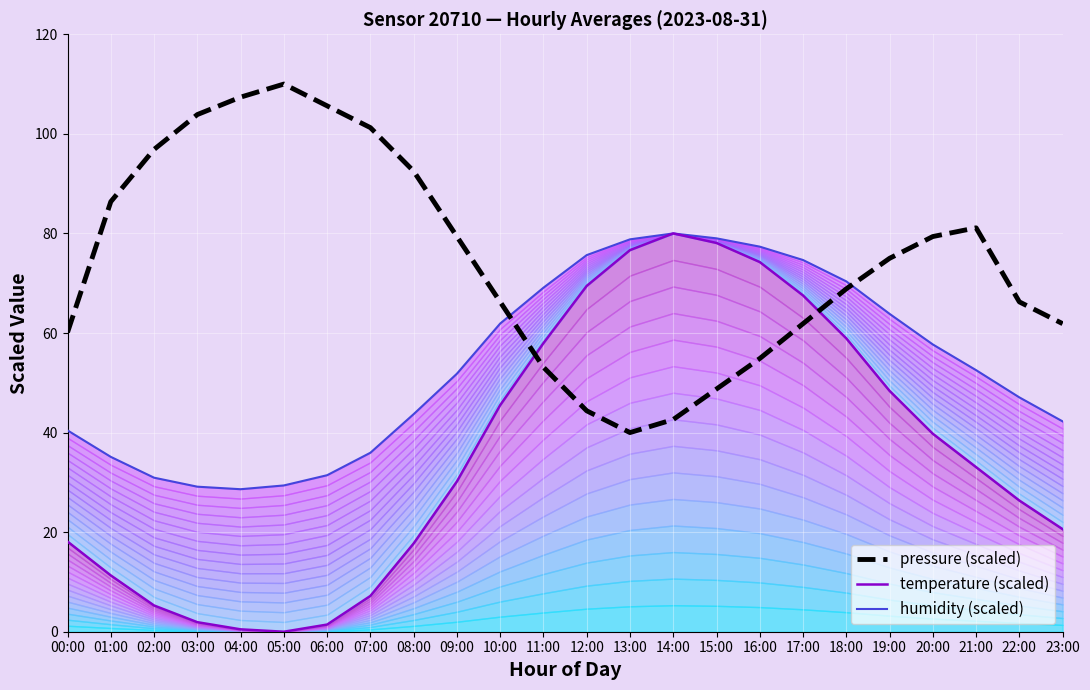

Reading left to right, what are all the values shown in this chart?

pressure (scaled): 00:00=60.1	01:00=86.4	02:00=96.9	03:00=103.9	04:00=107.4	05:00=110.0	06:00=105.6	07:00=101.2	08:00=92.5	09:00=79.4	10:00=66.2	11:00=53.1	12:00=44.4	13:00=40.0	14:00=42.6	15:00=48.8	16:00=54.9	17:00=61.9	18:00=68.9	19:00=75.0	20:00=79.4	21:00=81.1	22:00=66.2	23:00=61.9
temperature (scaled): 00:00=18.1	01:00=11.3	02:00=5.3	03:00=1.9	04:00=0.5	05:00=0.0	06:00=1.4	07:00=7.2	08:00=17.7	09:00=30.2	10:00=45.5	11:00=58.0	12:00=69.5	13:00=76.6	14:00=80.0	15:00=78.1	16:00=74.3	17:00=67.5	18:00=58.9	19:00=48.4	20:00=39.8	21:00=33.1	22:00=26.3	23:00=20.6
humidity (scaled): 00:00=40.4	01:00=35.1	02:00=30.9	03:00=29.1	04:00=28.6	05:00=29.4	06:00=31.4	07:00=35.9	08:00=43.7	09:00=51.8	10:00=61.9	11:00=69.1	12:00=75.6	13:00=78.8	14:00=80.0	15:00=79.0	16:00=77.3	17:00=74.7	18:00=70.4	19:00=63.8	20:00=57.7	21:00=52.5	22:00=47.1	23:00=42.2